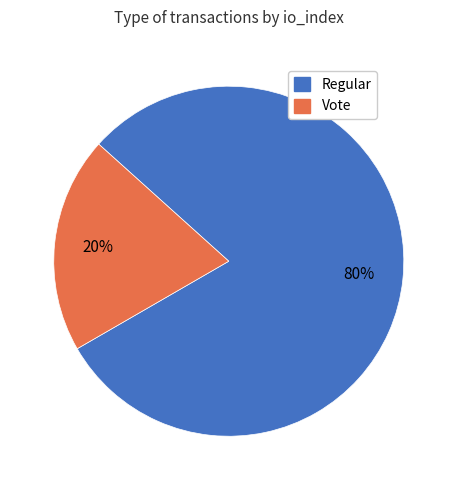

To the nearest percent, what is the average slice percentage?

50%